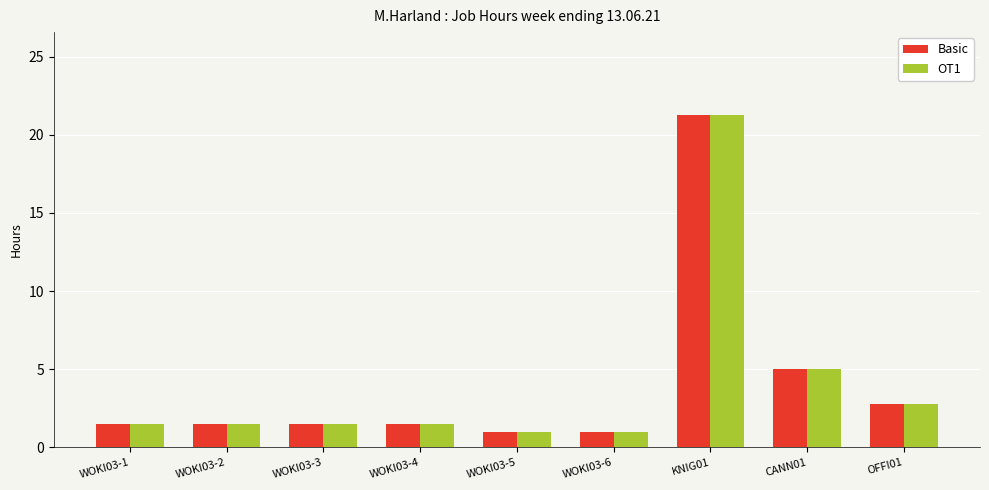

Where is Basic nearest to the value 11?

CANN01